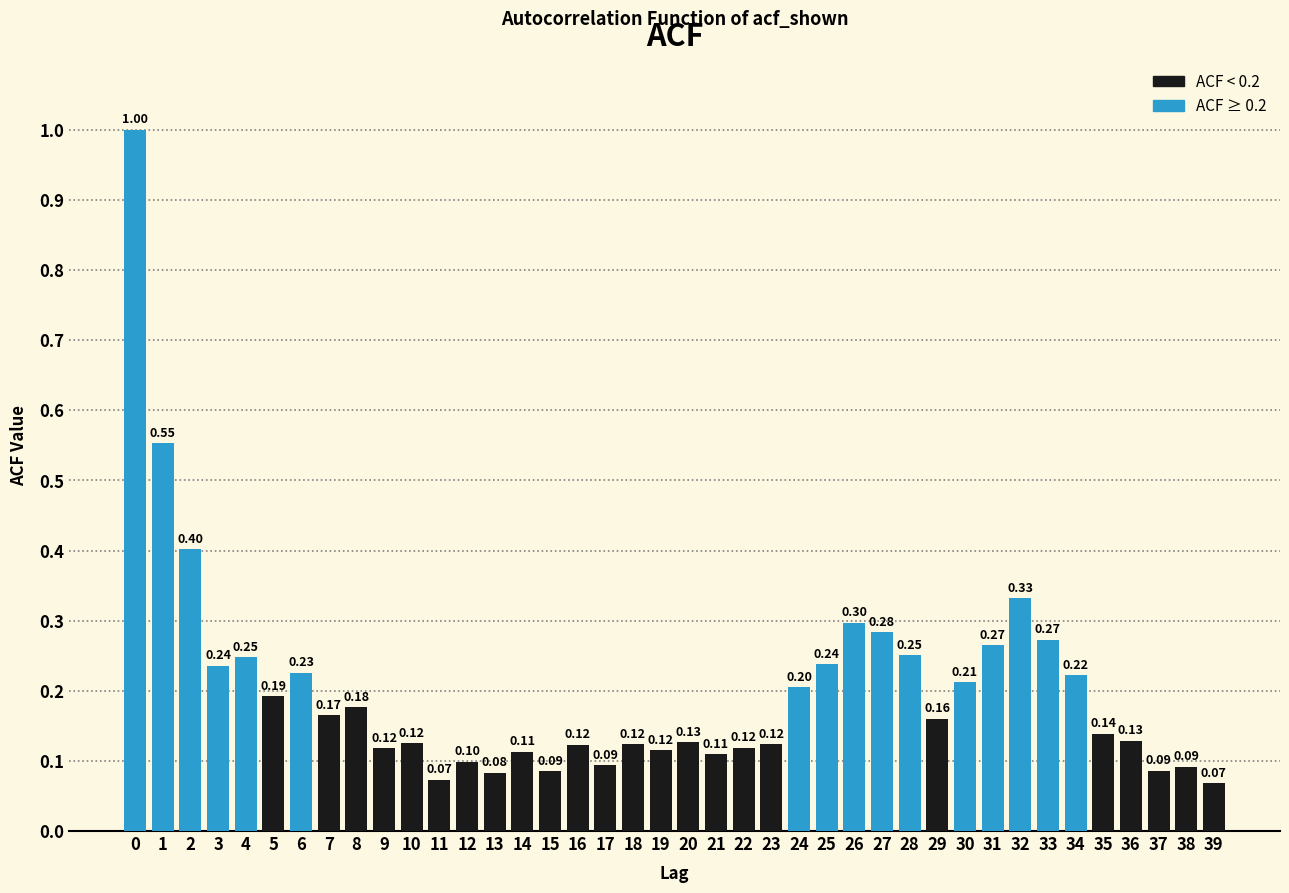

What is the difference between the maximum and minimum values?

0.9